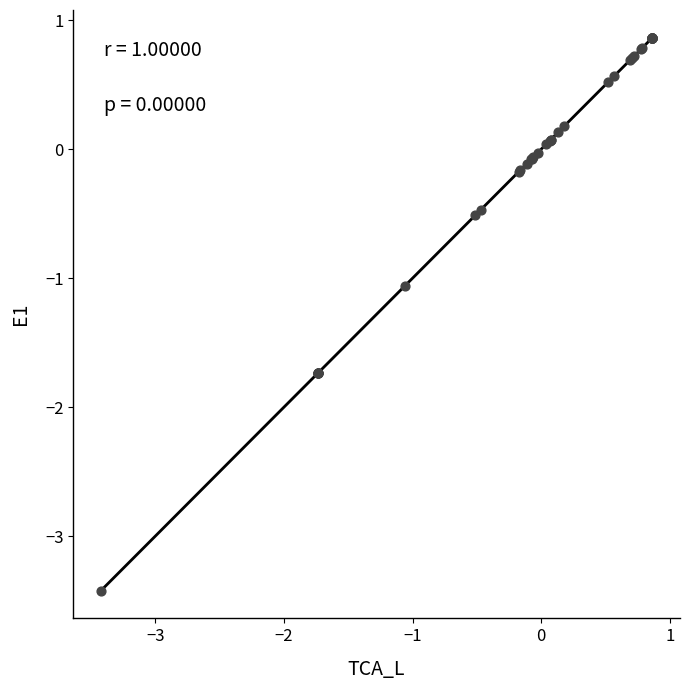

What Y value in the scatter plot is closest to -1?

-1.1